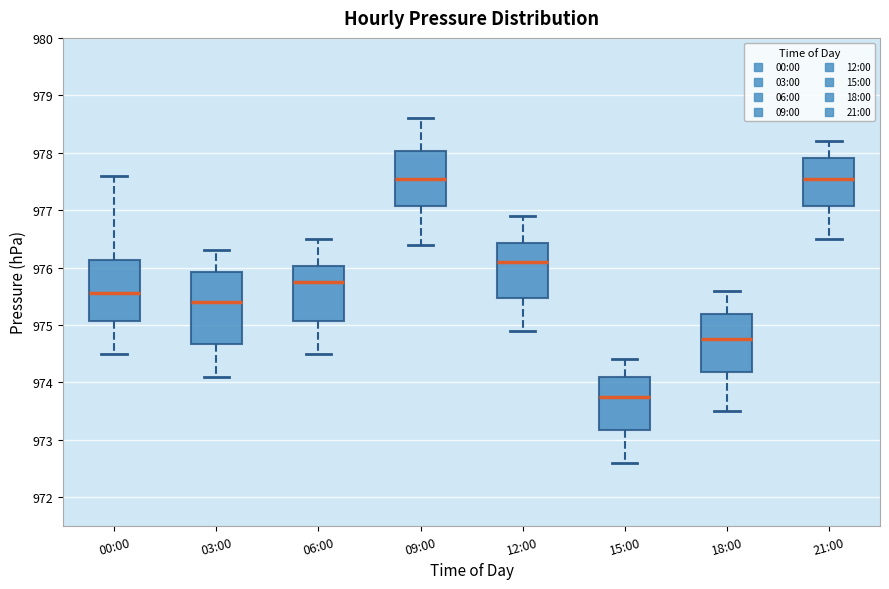

Which box is the tallest, from its lower edge to its upper edge?

03:00